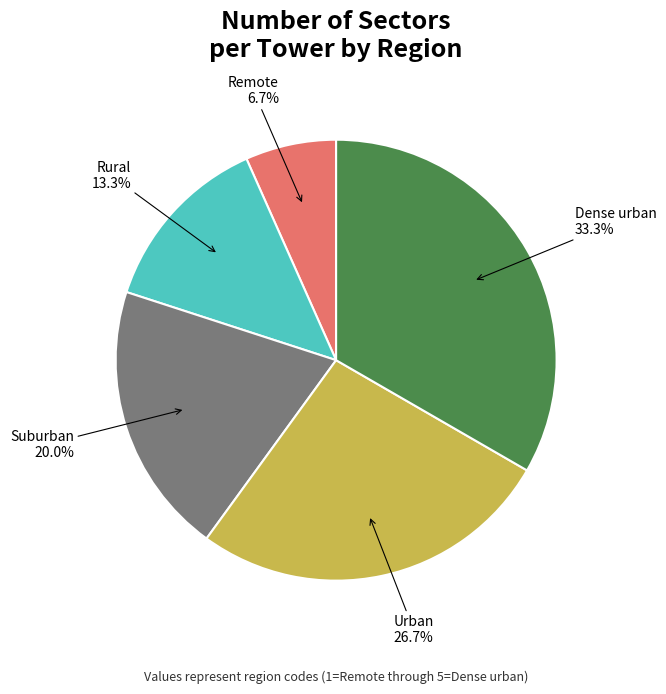

Is Suburban the majority of the pie?

No